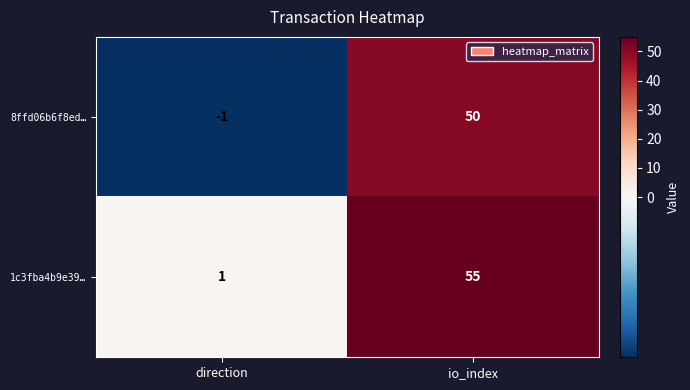

At which category does the chart reach its minimum across all series?

direction